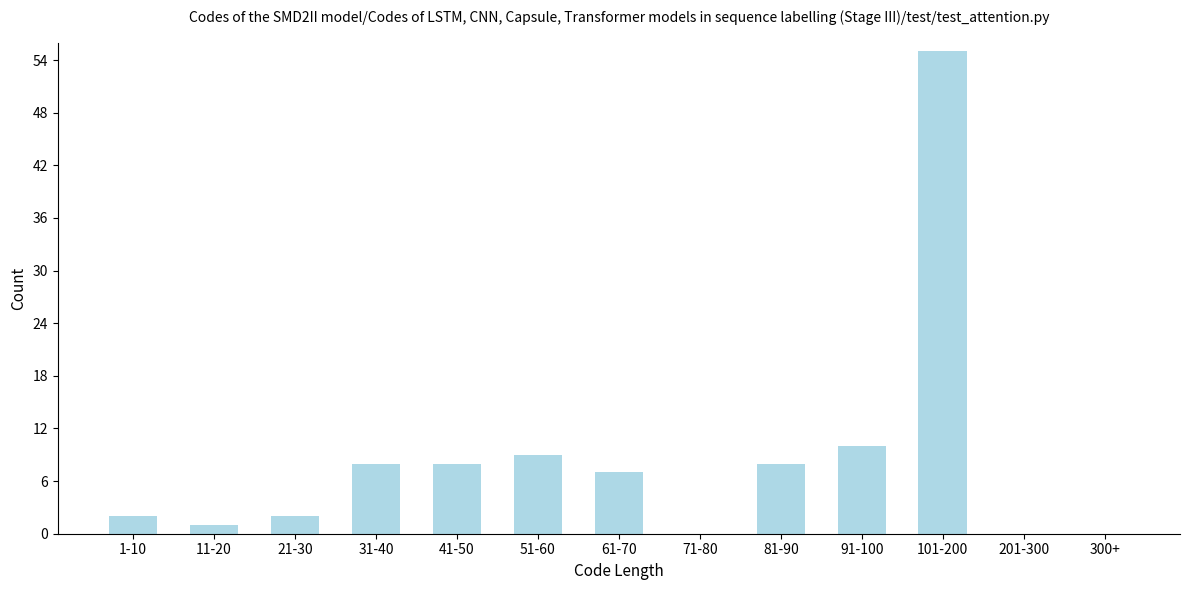

Reading right to left, extract all data points from this chart.

300+=0	201-300=0	101-200=55	91-100=10	81-90=8	71-80=0	61-70=7	51-60=9	41-50=8	31-40=8	21-30=2	11-20=1	1-10=2